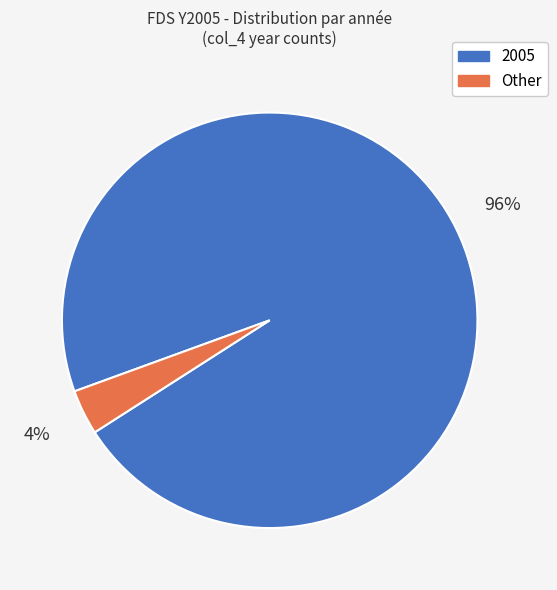

Is there any slice that represents more than half of the pie?

Yes